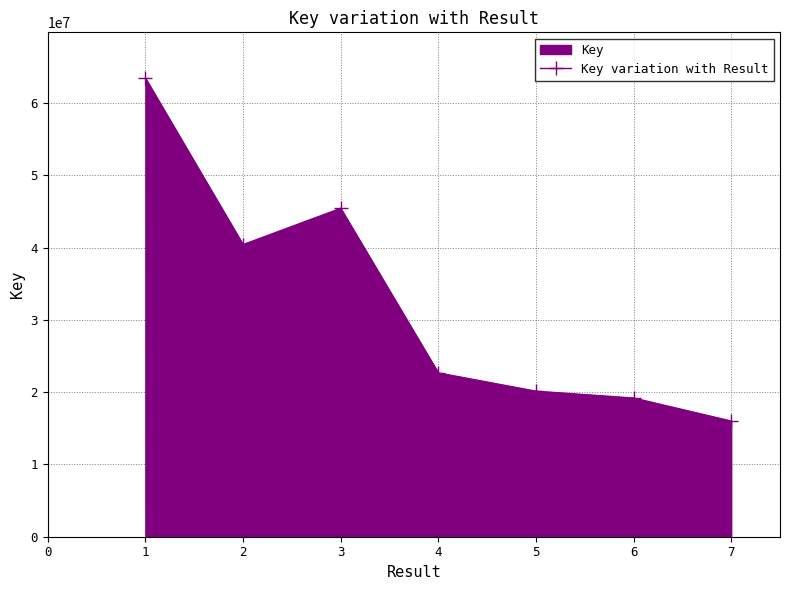

List the labels in order of value, largest first.

1, 3, 2, 4, 5, 6, 7